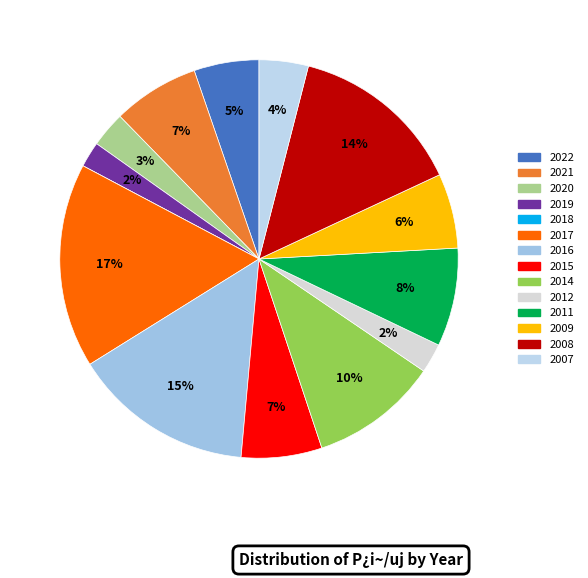

Is 2009 the majority of the pie?

No